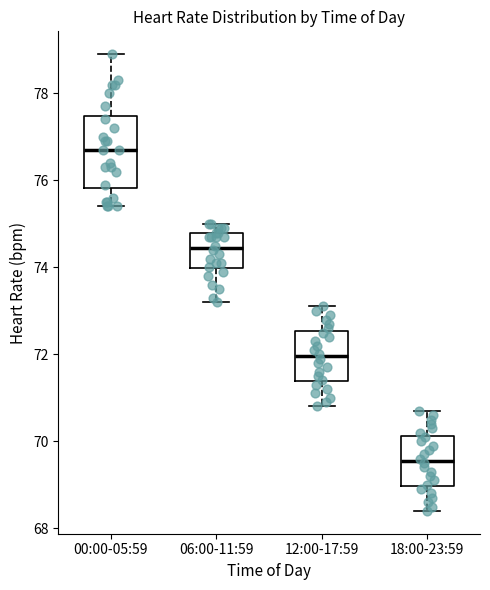

Reading left to right, read every box against the y-axis: the position of its median line, the range the box covers, and the ends of its whiskers. The values are not printed on the chart, so give them approximately, as read against the axis.

00:00-05:59: median 76.8, box 75.8 to 77.4, whiskers 75.4 to 79.0
06:00-11:59: median 74.4, box 74.0 to 74.8, whiskers 73.2 to 75.0
12:00-17:59: median 72.0, box 71.4 to 72.6, whiskers 70.8 to 73.2
18:00-23:59: median 69.6, box 69.0 to 70.2, whiskers 68.4 to 70.8